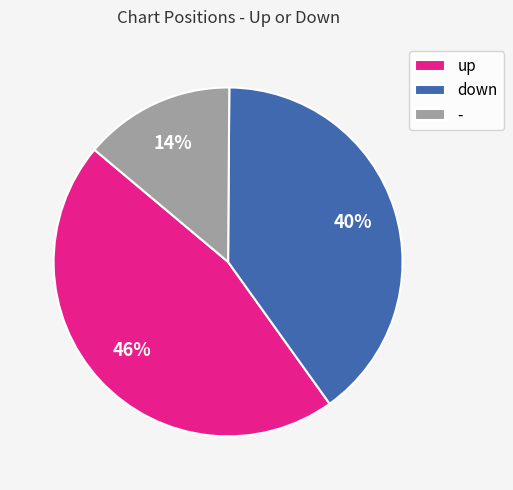

Rank the categories by value from lowest to highest.

-, down, up